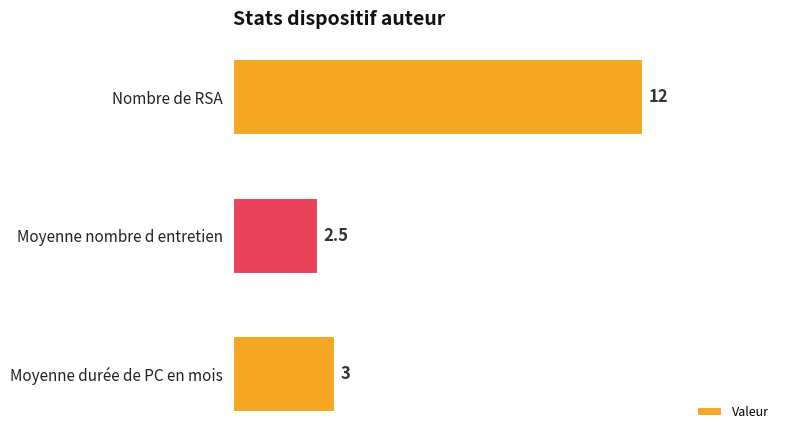

Reading bottom to top, transcribe all the data shown in this chart.

3.0	2.5	12.0